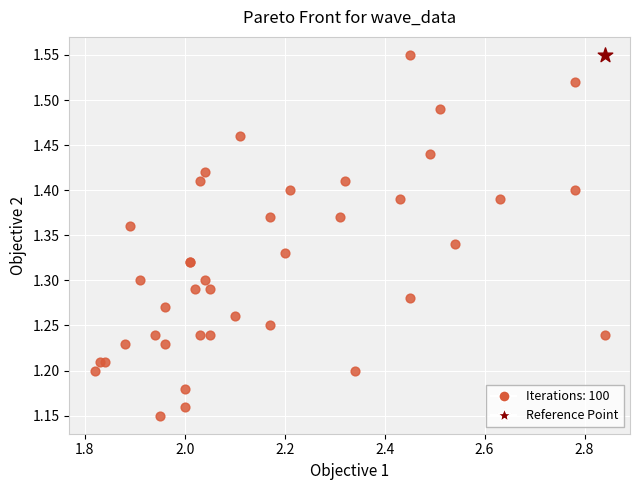

What are all the series names shown in the legend?

Iterations: 100, Reference Point